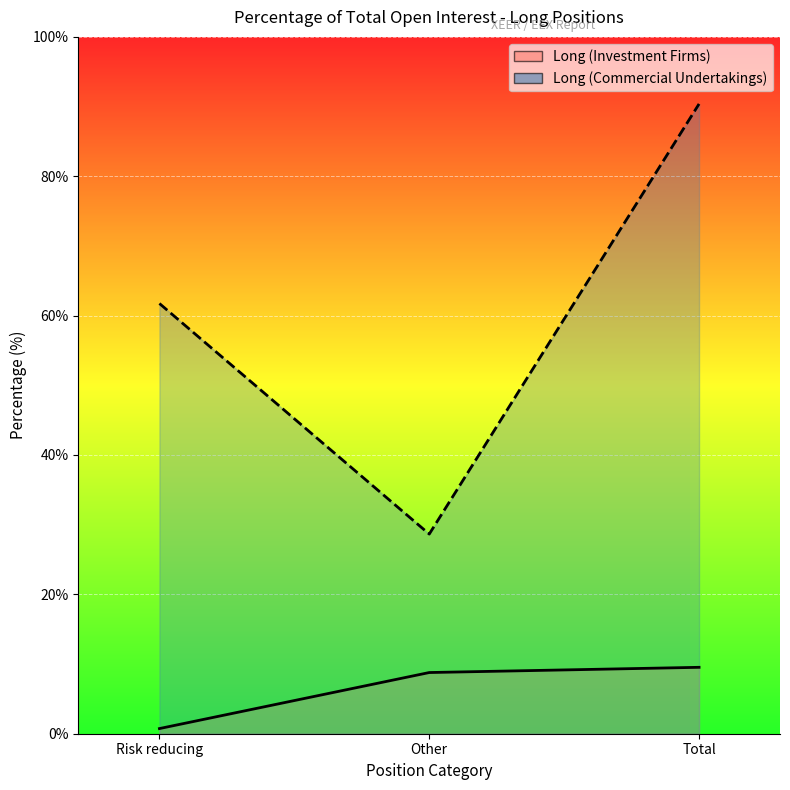

How many values in the Long (Commercial Undertakings) series are below 61?

1